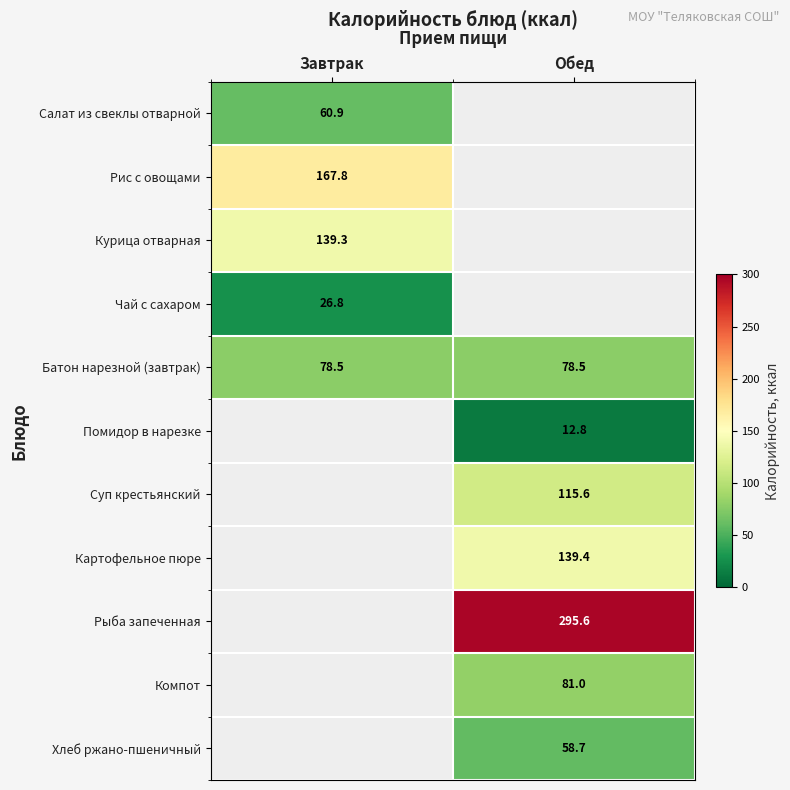

Is the value of Помидор в нарезке at Обед greater than the value of Батон нарезной (завтрак) at Обед?

No